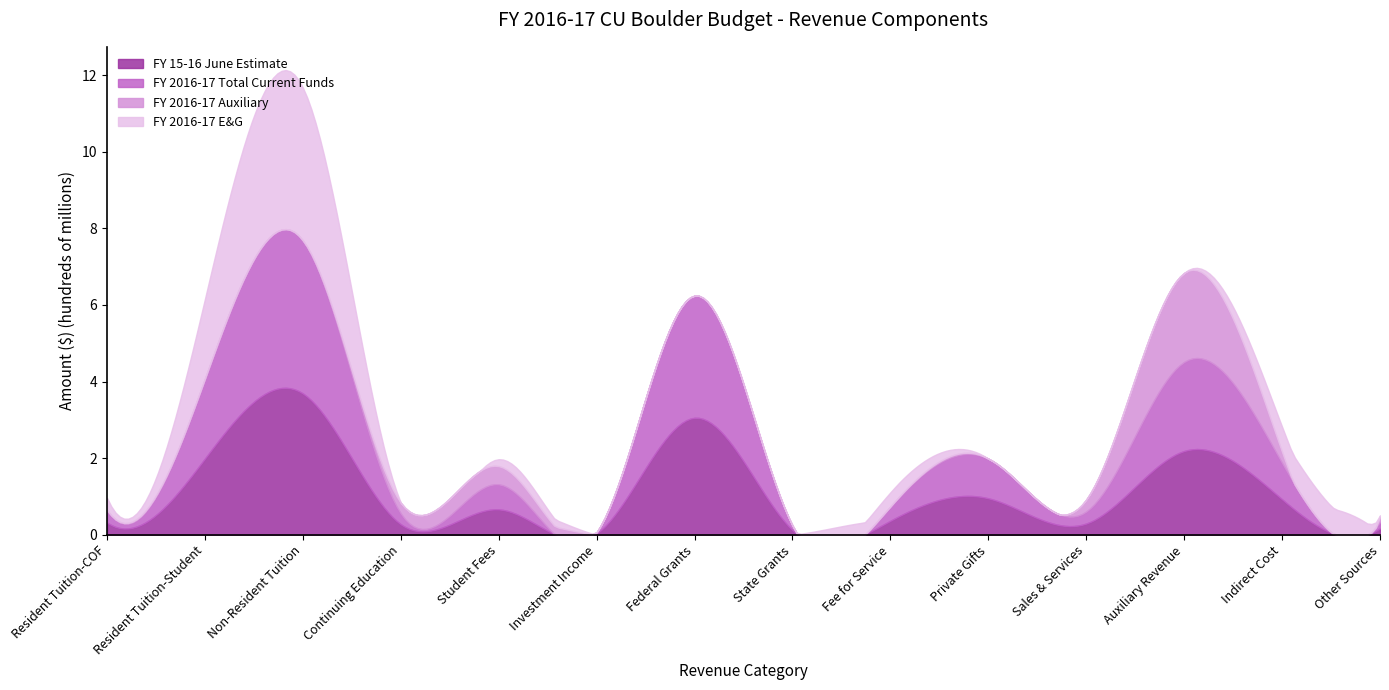

True or false: FY 2016-17 Total Current Funds and FY 2016-17 E&G intersect in this chart.

False